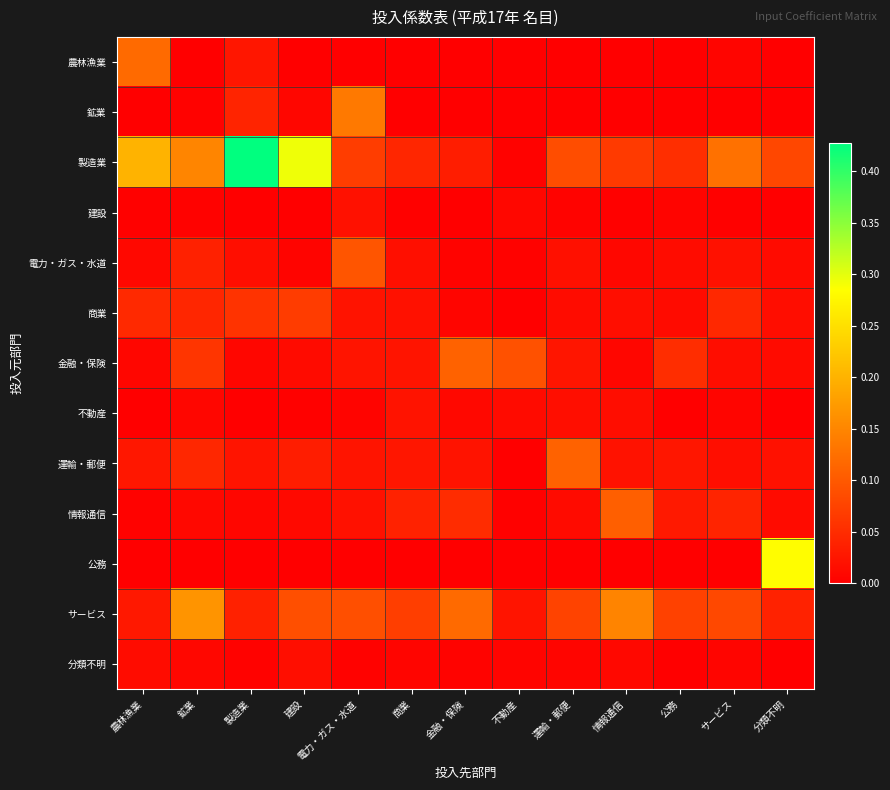

Reading left to right, extract all data points from this chart.

農林漁業: 農林漁業=0.1	鉱業=0.0	製造業=0.0	建設=0.0	電力・ガス・水道=0.0	商業=0.0	金融・保険=0.0	不動産=0.0	運輸・郵便=0.0	情報通信=0.0	公務=0.0	サービス=0.0	分類不明=0.0
鉱業: 農林漁業=0.0	鉱業=0.0	製造業=0.0	建設=0.0	電力・ガス・水道=0.1	商業=0.0	金融・保険=0.0	不動産=0.0	運輸・郵便=0.0	情報通信=0.0	公務=0.0	サービス=0.0	分類不明=0.0
製造業: 農林漁業=0.2	鉱業=0.1	製造業=0.4	建設=0.3	電力・ガス・水道=0.1	商業=0.0	金融・保険=0.0	不動産=0.0	運輸・郵便=0.1	情報通信=0.1	公務=0.1	サービス=0.1	分類不明=0.1
建設: 農林漁業=0.0	鉱業=0.0	製造業=0.0	建設=0.0	電力・ガス・水道=0.0	商業=0.0	金融・保険=0.0	不動産=0.0	運輸・郵便=0.0	情報通信=0.0	公務=0.0	サービス=0.0	分類不明=0.0
電力・ガス・水道: 農林漁業=0.0	鉱業=0.0	製造業=0.0	建設=0.0	電力・ガス・水道=0.1	商業=0.0	金融・保険=0.0	不動産=0.0	運輸・郵便=0.0	情報通信=0.0	公務=0.0	サービス=0.0	分類不明=0.0
商業: 農林漁業=0.0	鉱業=0.0	製造業=0.1	建設=0.1	電力・ガス・水道=0.0	商業=0.0	金融・保険=0.0	不動産=0.0	運輸・郵便=0.0	情報通信=0.0	公務=0.0	サービス=0.0	分類不明=0.0
金融・保険: 農林漁業=0.0	鉱業=0.1	製造業=0.0	建設=0.0	電力・ガス・水道=0.0	商業=0.0	金融・保険=0.1	不動産=0.1	運輸・郵便=0.0	情報通信=0.0	公務=0.1	サービス=0.0	分類不明=0.0
不動産: 農林漁業=0.0	鉱業=0.0	製造業=0.0	建設=0.0	電力・ガス・水道=0.0	商業=0.0	金融・保険=0.0	不動産=0.0	運輸・郵便=0.0	情報通信=0.0	公務=0.0	サービス=0.0	分類不明=0.0
運輸・郵便: 農林漁業=0.0	鉱業=0.0	製造業=0.0	建設=0.0	電力・ガス・水道=0.0	商業=0.0	金融・保険=0.0	不動産=0.0	運輸・郵便=0.1	情報通信=0.0	公務=0.0	サービス=0.0	分類不明=0.0
情報通信: 農林漁業=0.0	鉱業=0.0	製造業=0.0	建設=0.0	電力・ガス・水道=0.0	商業=0.0	金融・保険=0.1	不動産=0.0	運輸・郵便=0.0	情報通信=0.1	公務=0.0	サービス=0.0	分類不明=0.0
公務: 農林漁業=0.0	鉱業=0.0	製造業=0.0	建設=0.0	電力・ガス・水道=0.0	商業=0.0	金融・保険=0.0	不動産=0.0	運輸・郵便=0.0	情報通信=0.0	公務=0.0	サービス=0.0	分類不明=0.3
サービス: 農林漁業=0.0	鉱業=0.2	製造業=0.0	建設=0.1	電力・ガス・水道=0.1	商業=0.1	金融・保険=0.1	不動産=0.0	運輸・郵便=0.1	情報通信=0.1	公務=0.1	サービス=0.1	分類不明=0.0
分類不明: 農林漁業=0.0	鉱業=0.0	製造業=0.0	建設=0.0	電力・ガス・水道=0.0	商業=0.0	金融・保険=0.0	不動産=0.0	運輸・郵便=0.0	情報通信=0.0	公務=0.0	サービス=0.0	分類不明=0.0